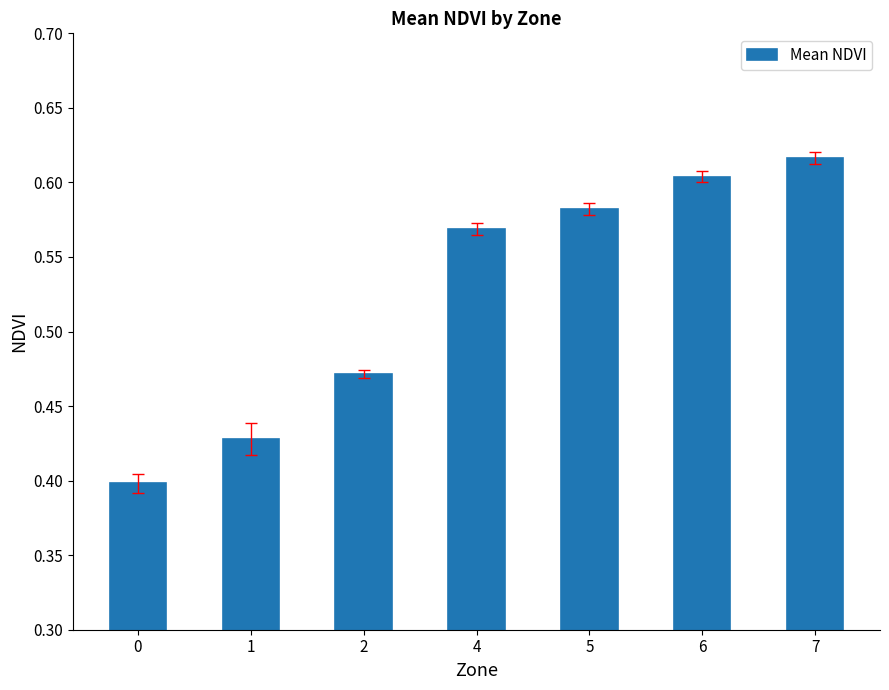

Is it true that the value at 0 is 0.4?

True